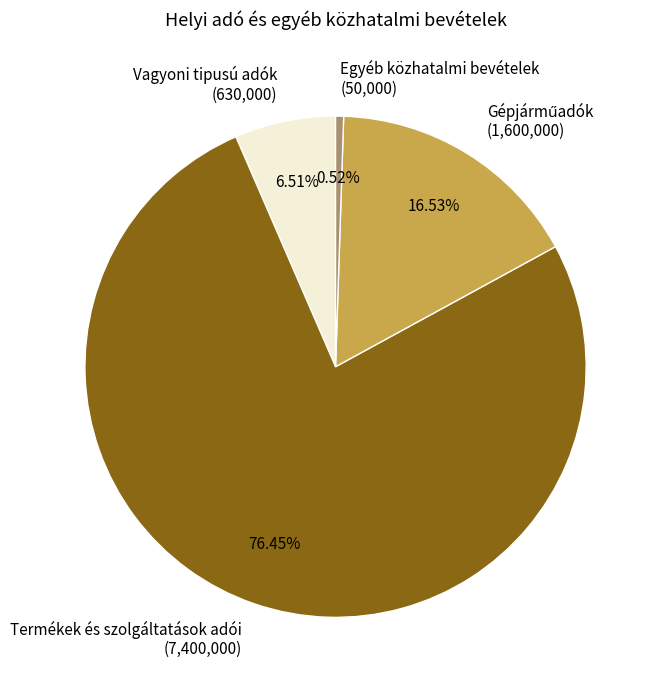

How many slices are in this pie chart?

4